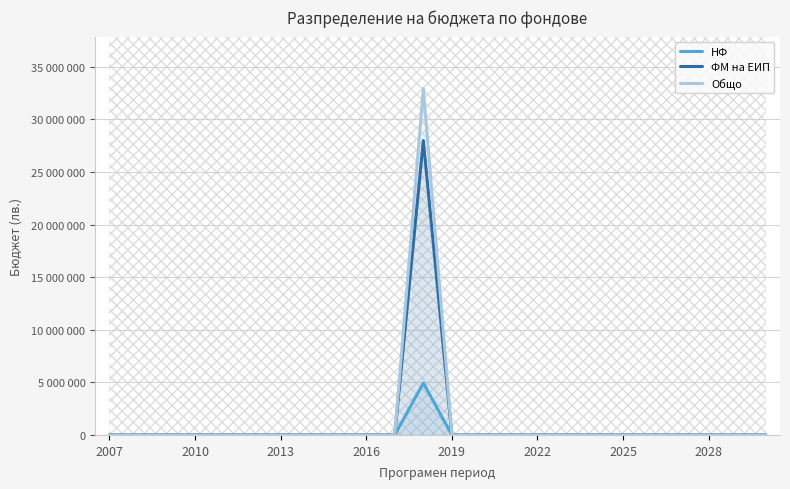

Where is the first local maximum for НФ?

11